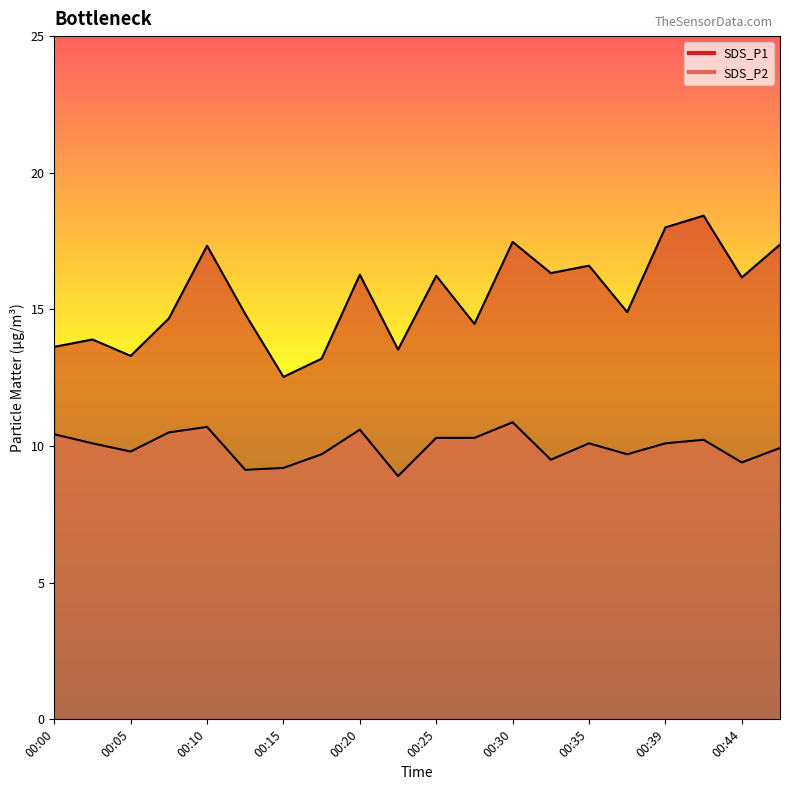

Reading left to right, transcribe all the data shown in this chart.

SDS_P1: 13.6	13.9	13.3	14.7	17.3	14.8	12.5	13.2	16.3	13.5	16.2	14.5	17.5	16.3	16.6	14.9	18.0	18.4	16.2	17.4
SDS_P2: 10.4	10.1	9.8	10.5	10.7	9.1	9.2	9.7	10.6	8.9	10.3	10.3	10.9	9.5	10.1	9.7	10.1	10.2	9.4	9.9